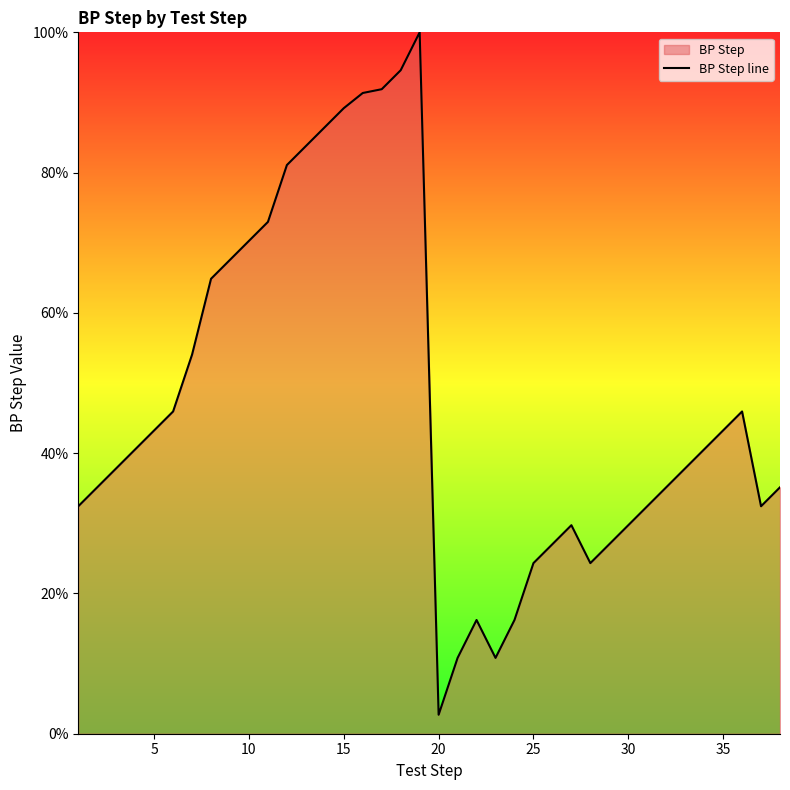

What is the difference between the maximum and minimum values?

97.3